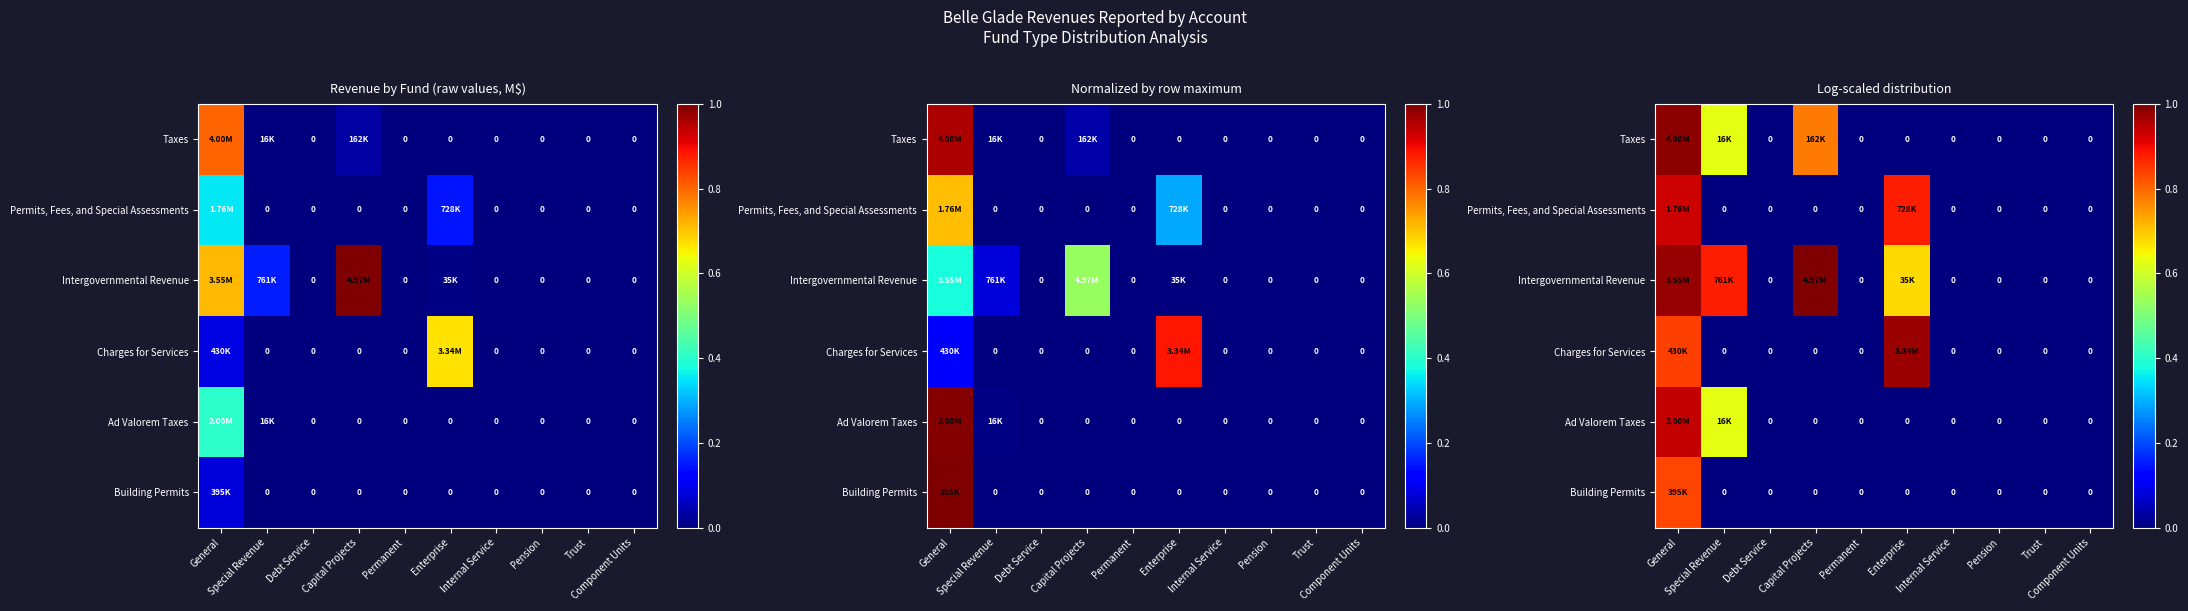

Is the value of Taxes at Debt Service greater than the value of Intergovernmental Revenue at Trust?

No